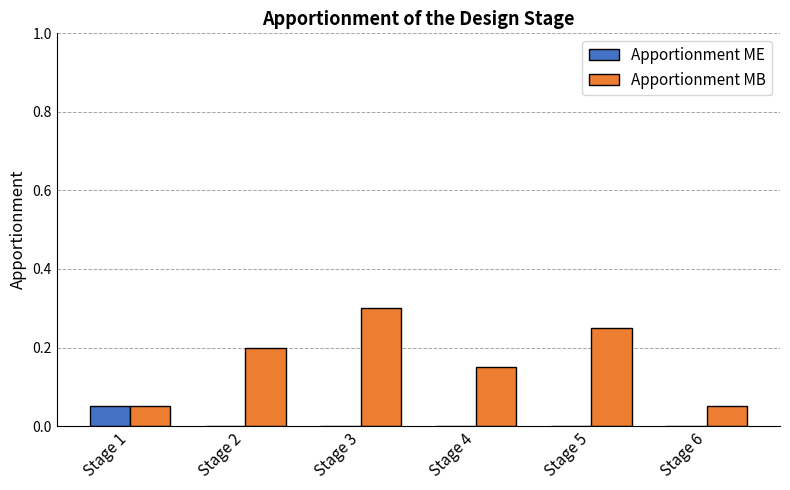

The value of Apportionment MB at Stage 3 is 0.3. True or false?

True